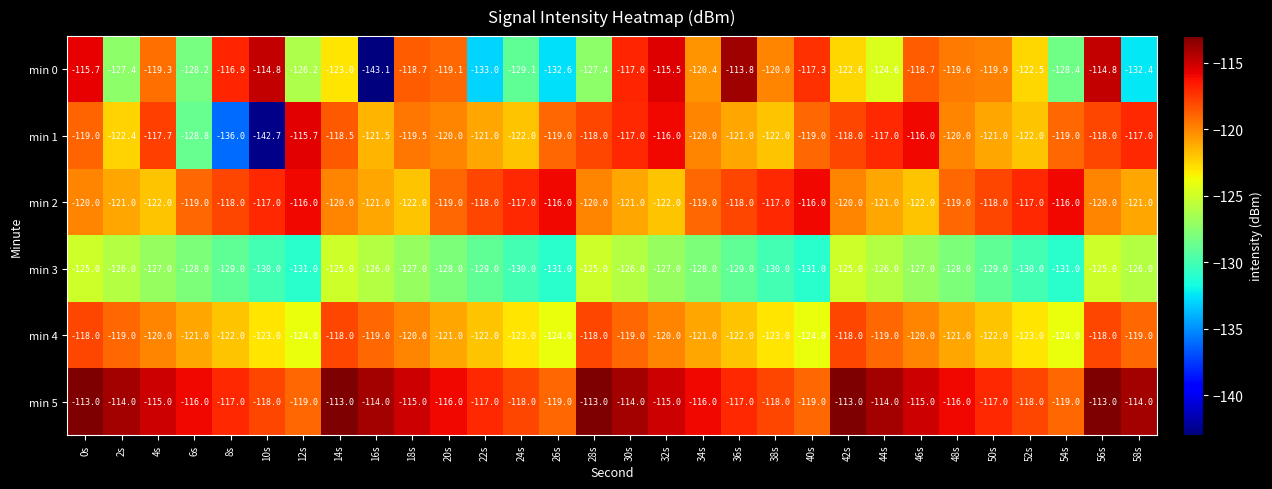

What is the total value across all series at 10s?

-745.5